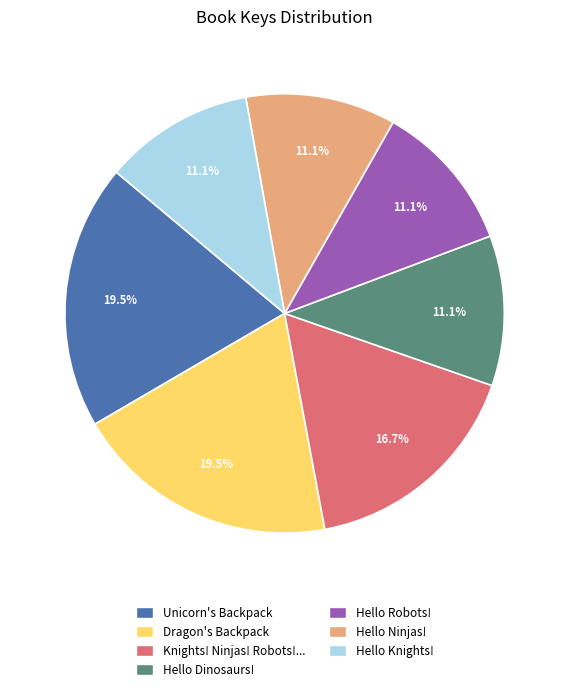

Does any single category account for the majority?

No